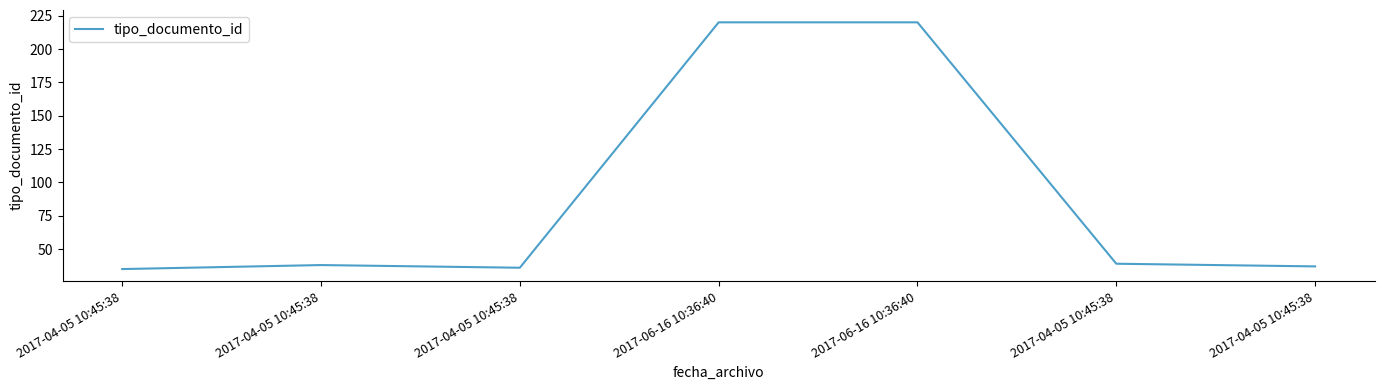

Count the number of categories in the chart.

7